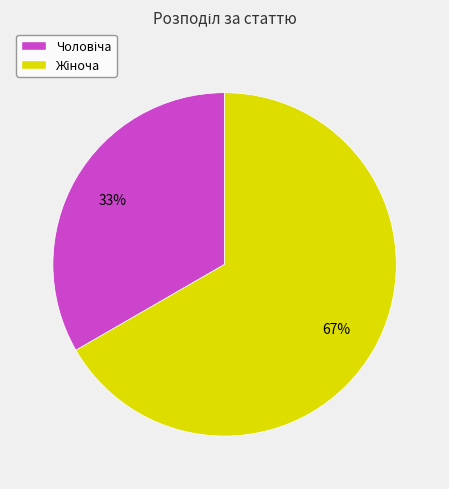

Is there a majority slice in this chart?

Yes